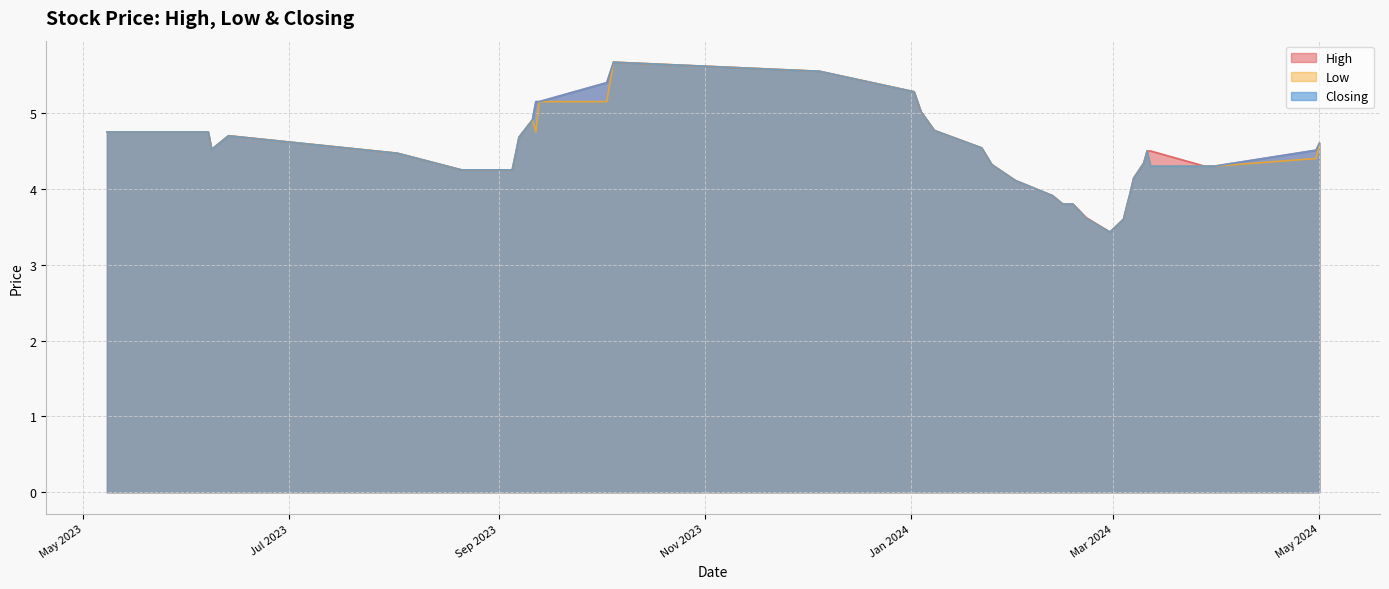

What is the minimum value shown in the chart?

3.4